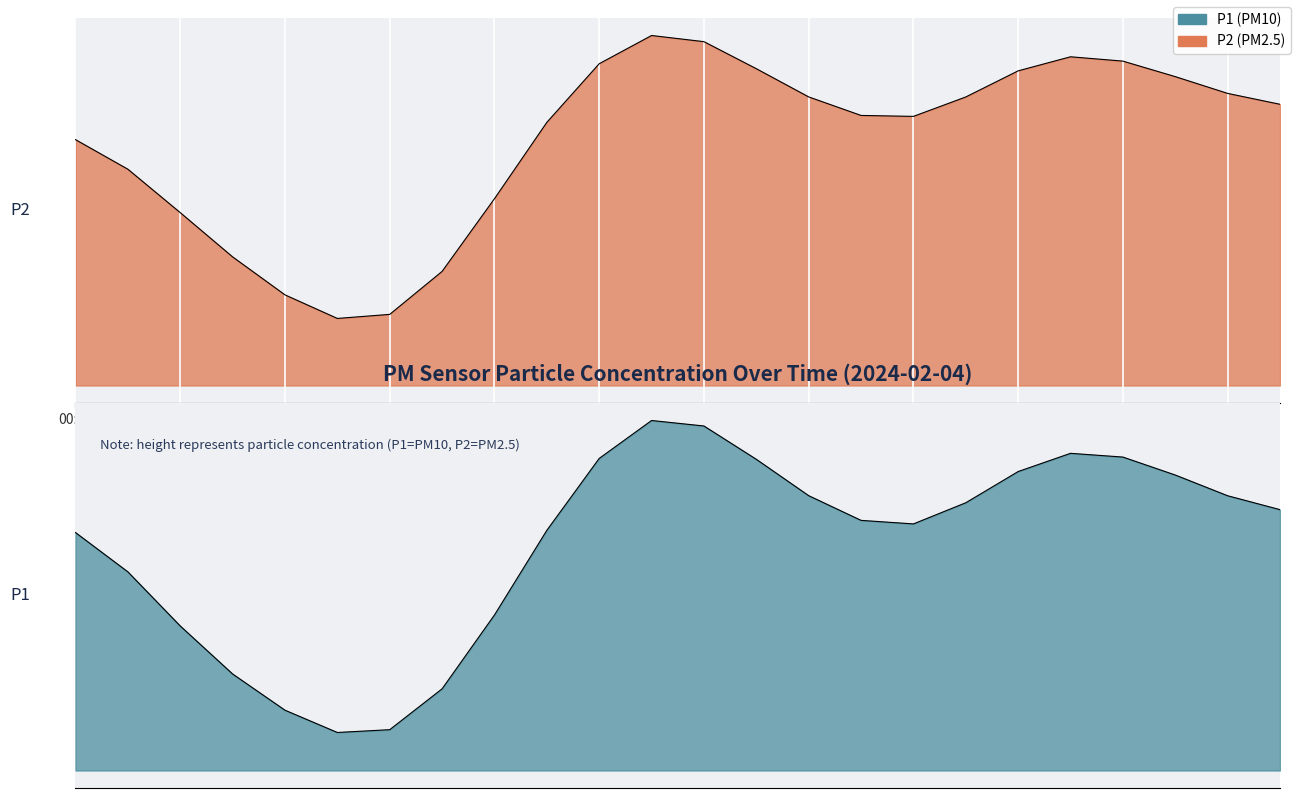

How many interior local valleys does the P1 series have?

2